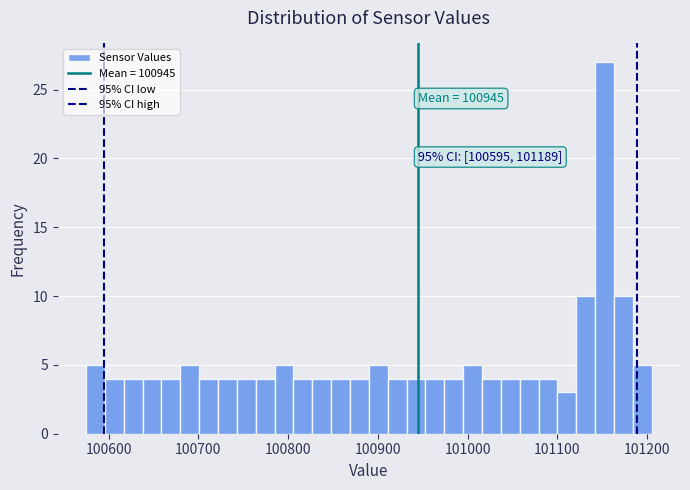

Around what value on the x-axis is the tallest bar? Give the approximate position of its centre, as read against the axis.

101150